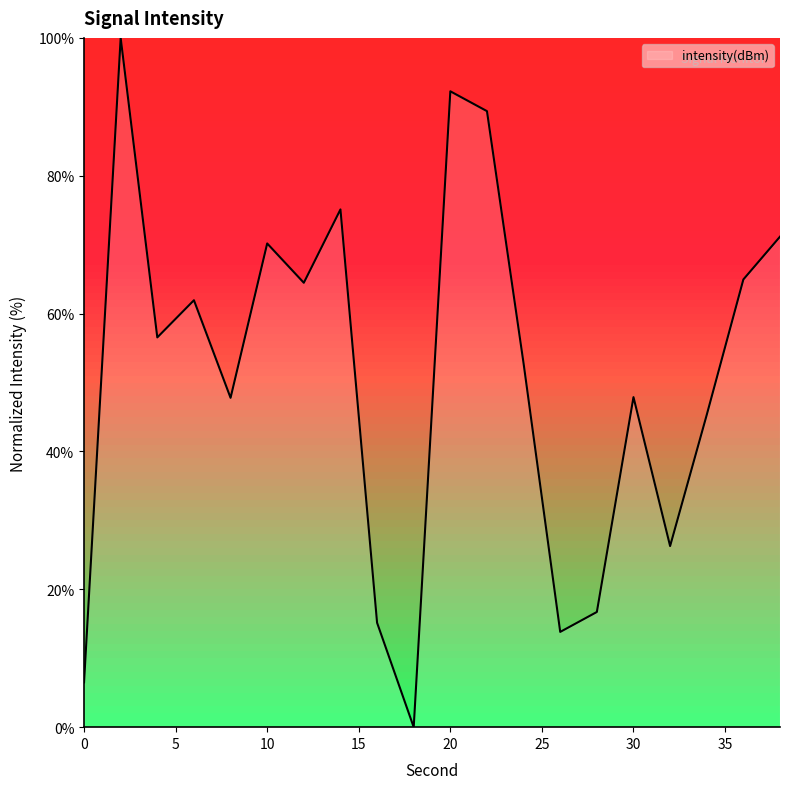

What is the difference between the maximum and minimum values?

100.0